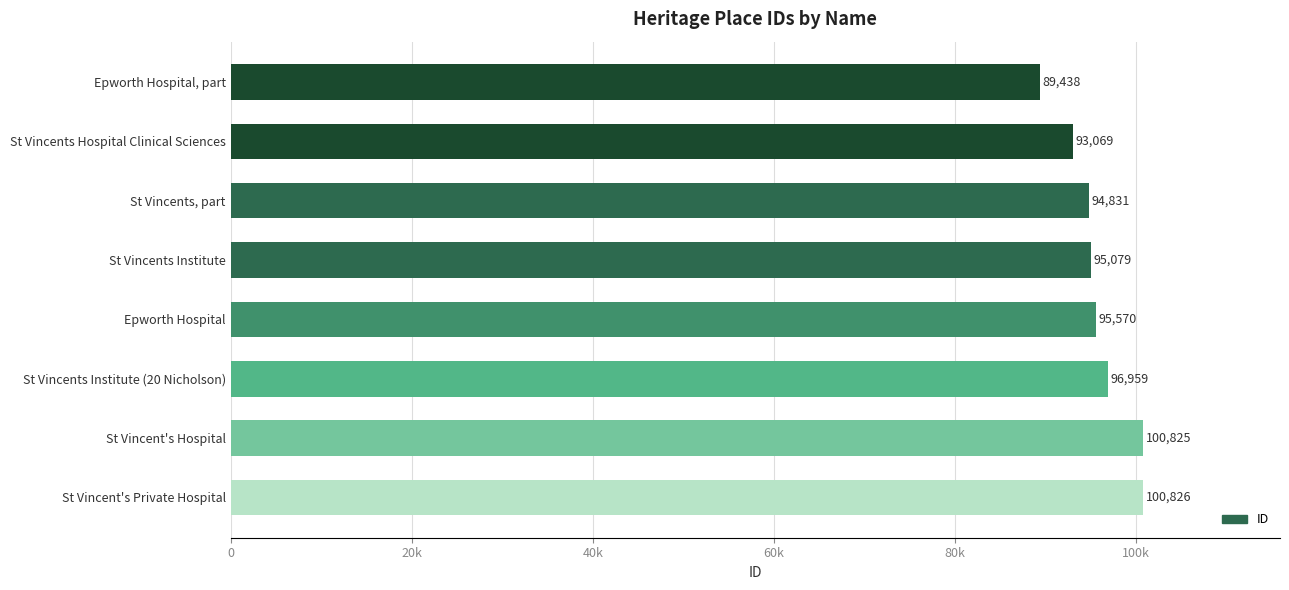

Rank the categories by value from lowest to highest.

Epworth Hospital, part, St Vincents Hospital Clinical Sciences, St Vincents, part, St Vincents Institute, Epworth Hospital, St Vincents Institute (20 Nicholson), St Vincent's Hospital, St Vincent's Private Hospital